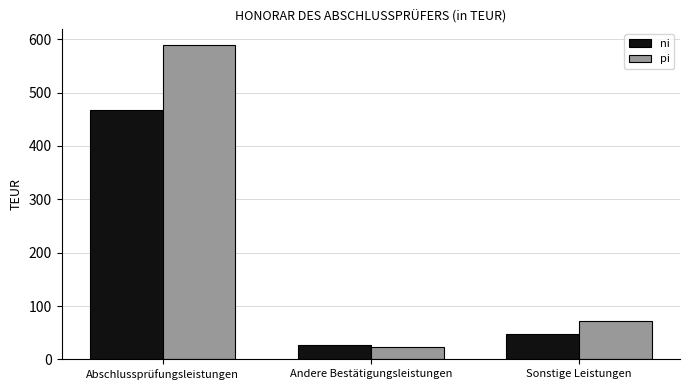

What is the smallest value displayed?

23